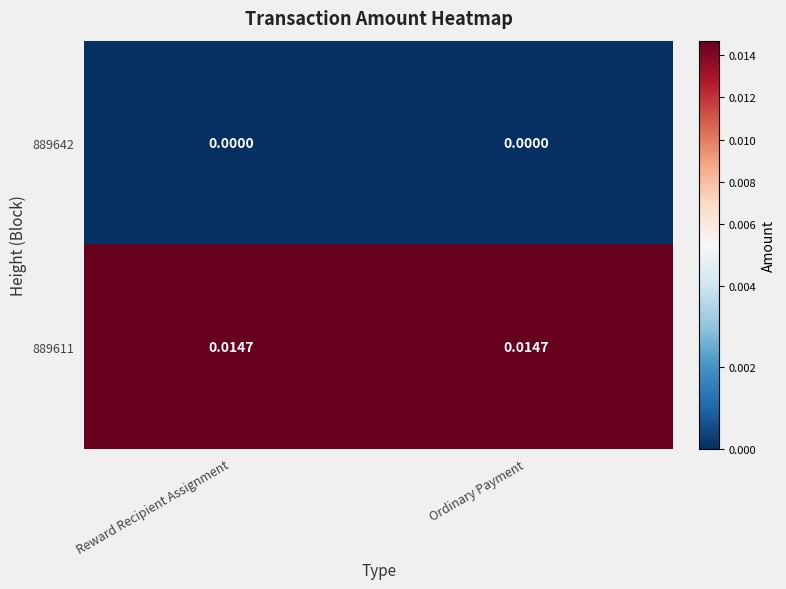

Is the value of 889611 at Ordinary Payment greater than the value of 889642 at Ordinary Payment?

Yes